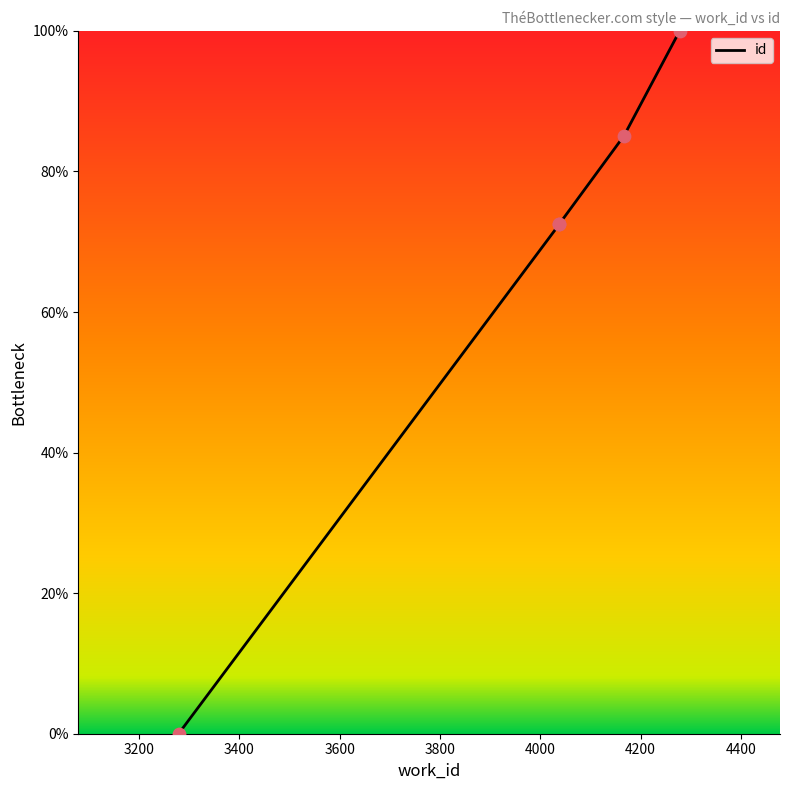

What is the change in value from 3279 to 4038?

+72.5